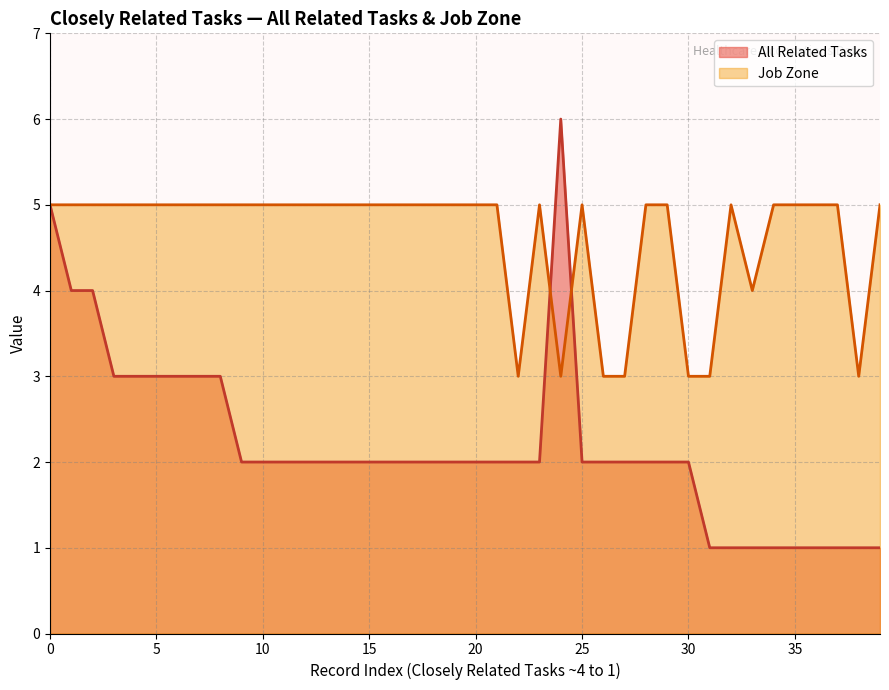

At 10, list the series in order from largest to smallest.

Job Zone, All Related Tasks